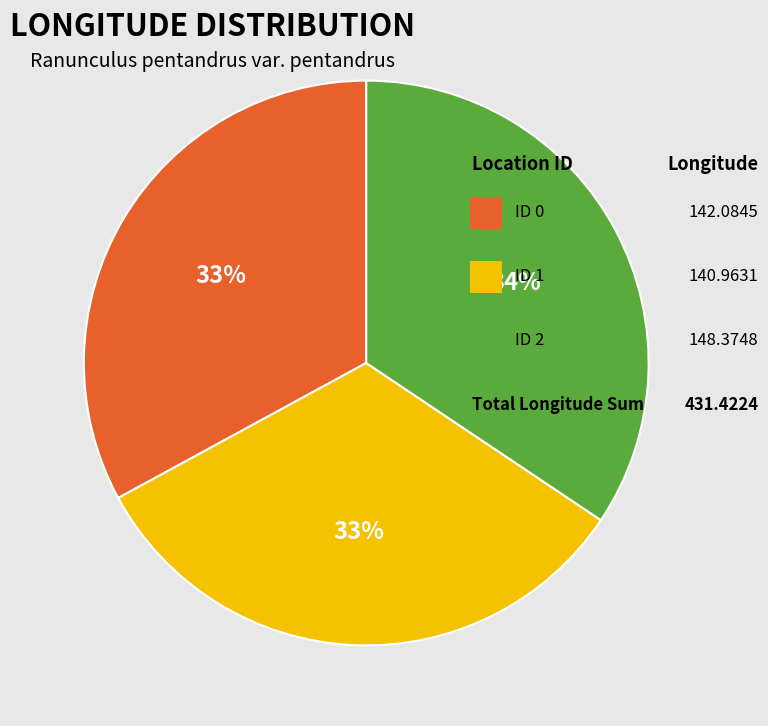

Does any single category account for the majority?

No